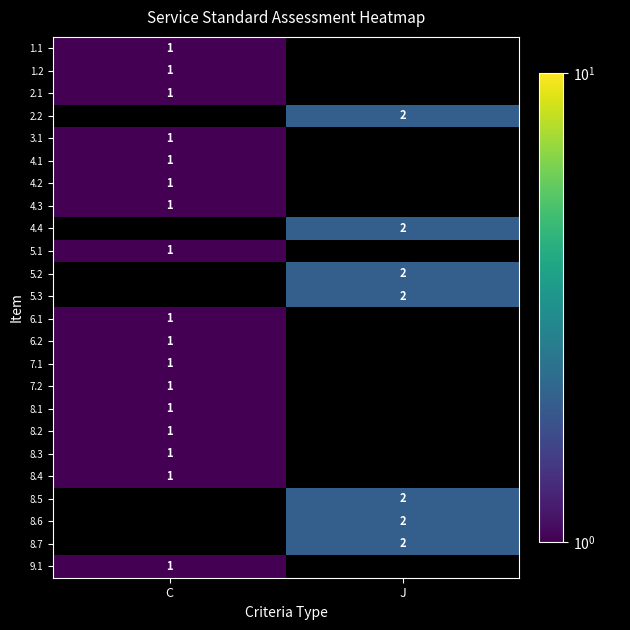

What is the maximum value shown in the chart?

2.0